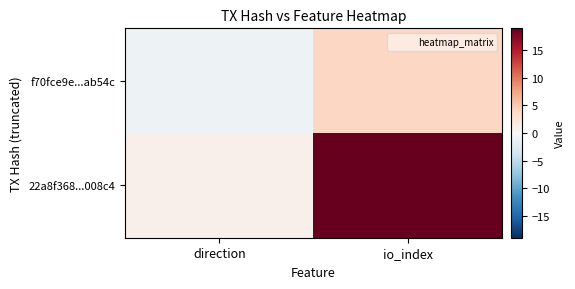

Rank the series by their average value, from lowest to highest.

f70fce9e...ab54c, 22a8f368...008c4